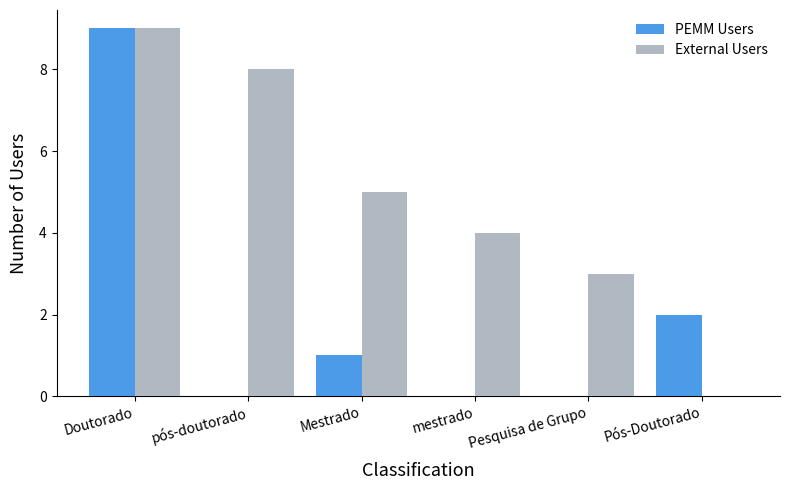

Reading left to right, list all the values displayed in this chart.

PEMM Users: Doutorado=9	pós-doutorado=0	Mestrado=1	mestrado=0	Pesquisa de Grupo=0	Pós-Doutorado=2
External Users: Doutorado=9	pós-doutorado=8	Mestrado=5	mestrado=4	Pesquisa de Grupo=3	Pós-Doutorado=0